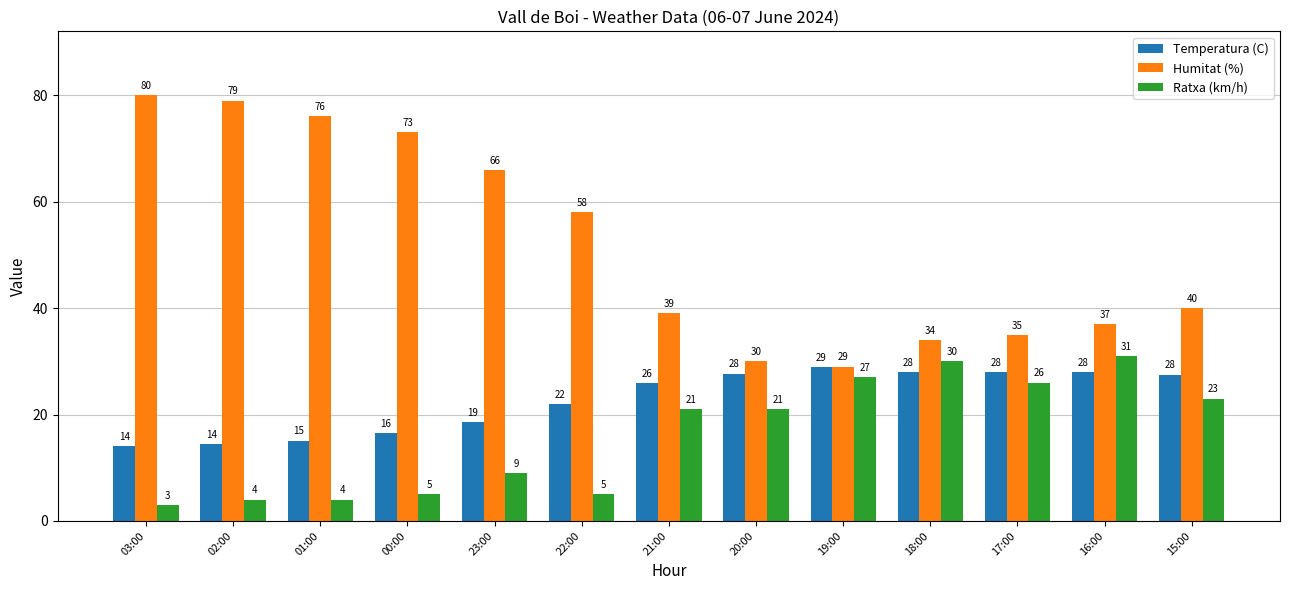

How many data points in Temperatura (C) are above 25?

7